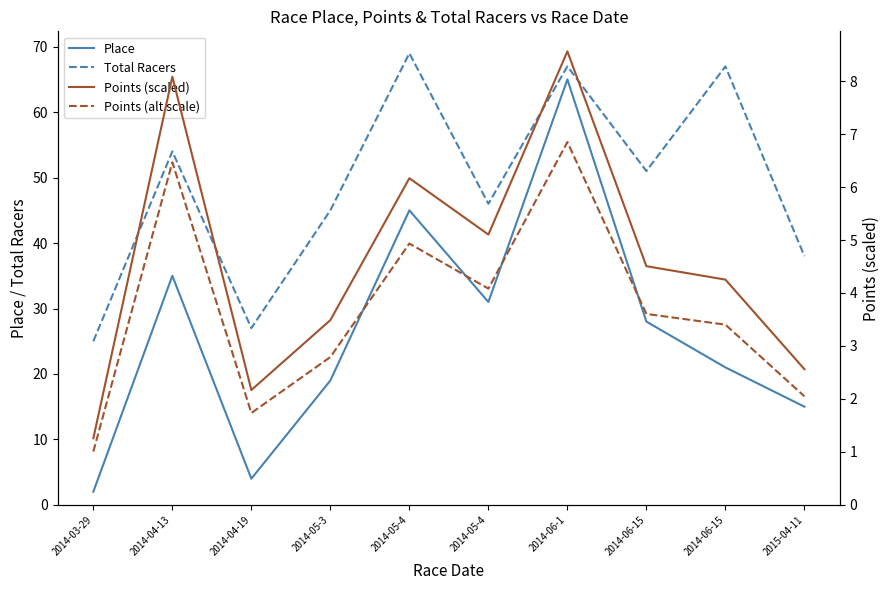

What is the difference between the Place values at 2014-06-15 and 2014-03-29?

19.0